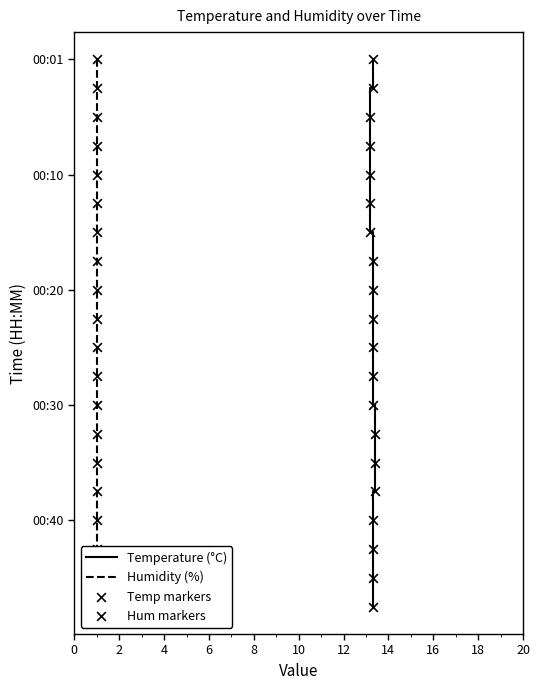

Which series has the largest total across all categories?

Temperature (°C)